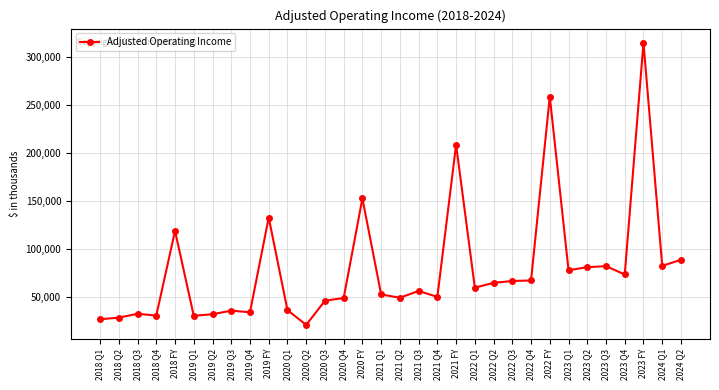

What is the label of the 28th point from the left?

2023 Q3